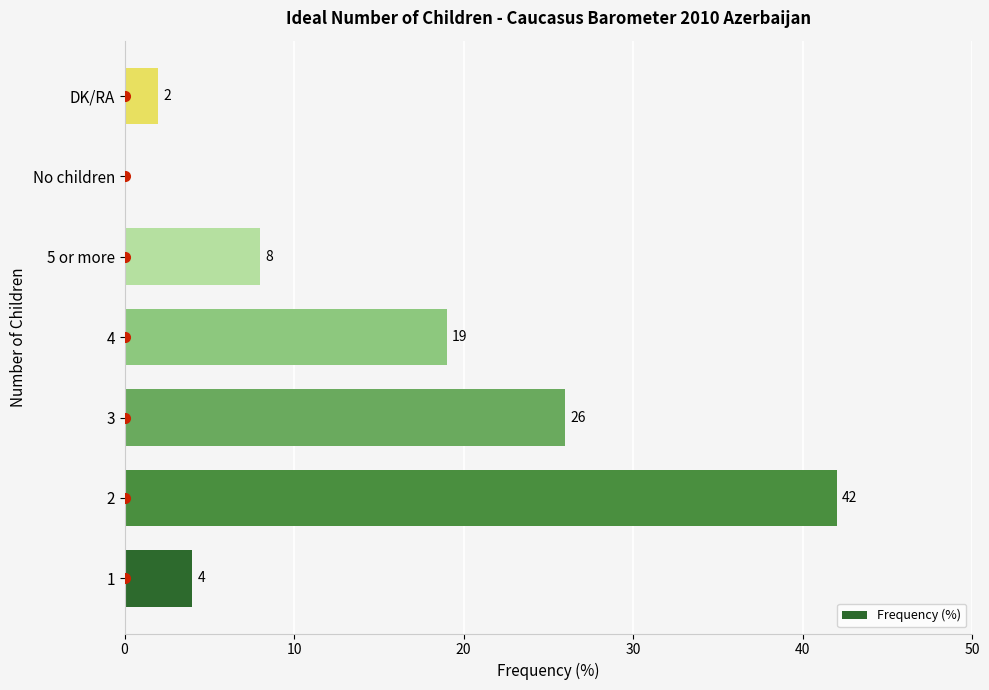

Reading bottom to top, transcribe all the data shown in this chart.

1=4	2=42	3=26	4=19	5 or more=8	No children=0	DK/RA=2